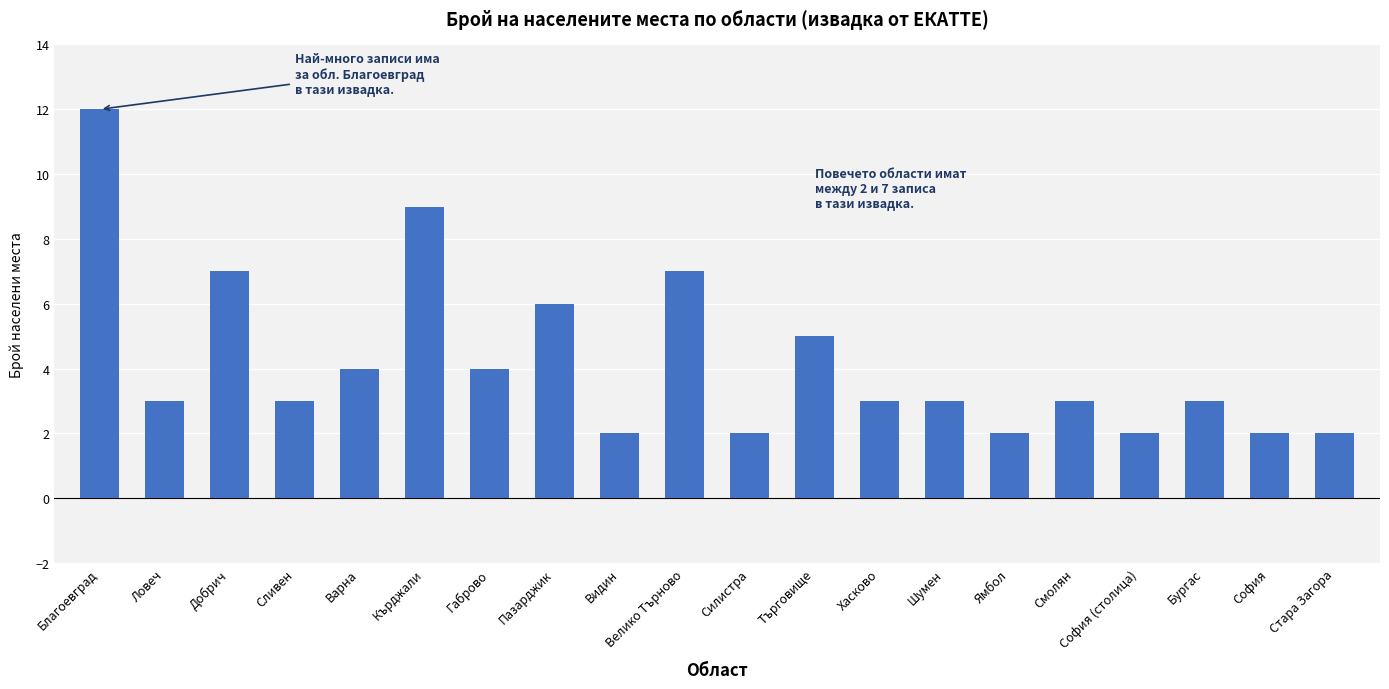

What is the maximum value shown in the chart?

12